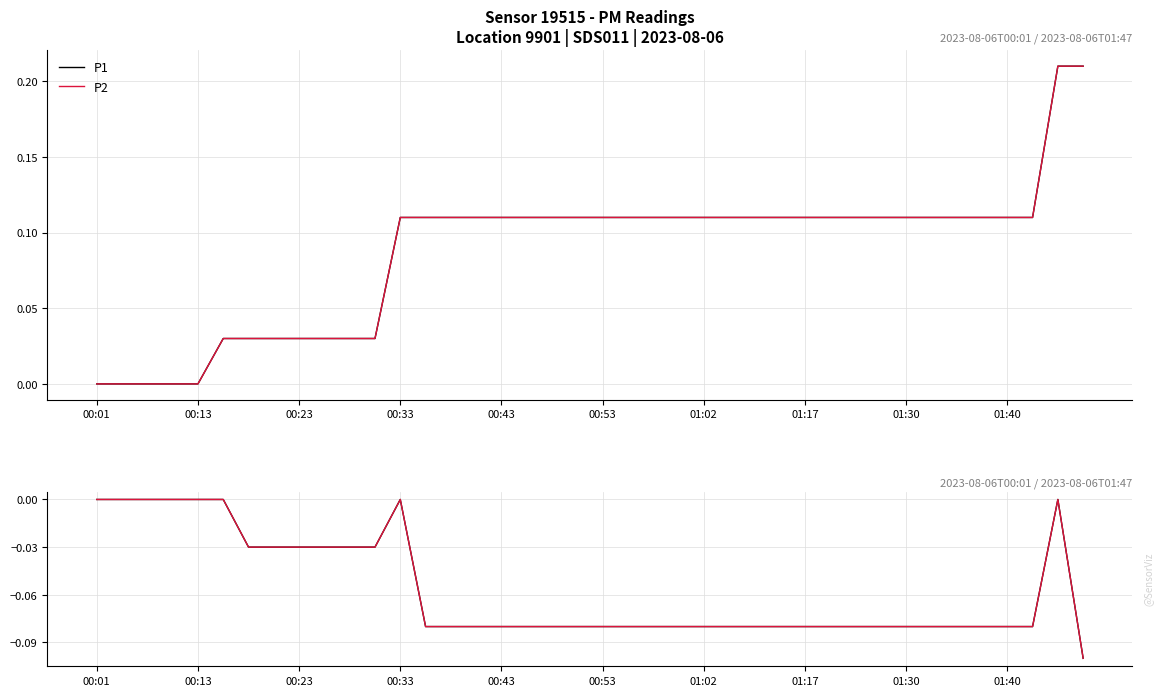

Rank the series at 01:30 from highest to lowest value.

P1, P2